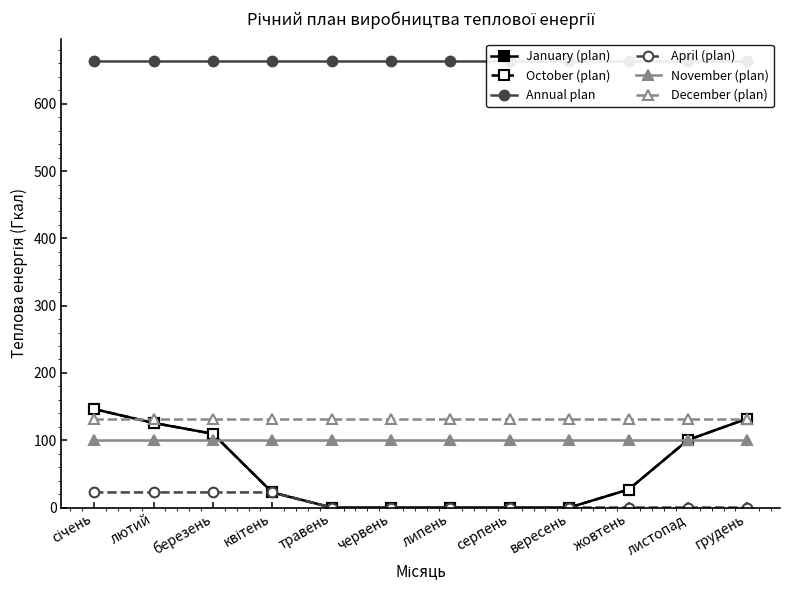

True or false: April (plan) and January (plan) cross at least once.

False